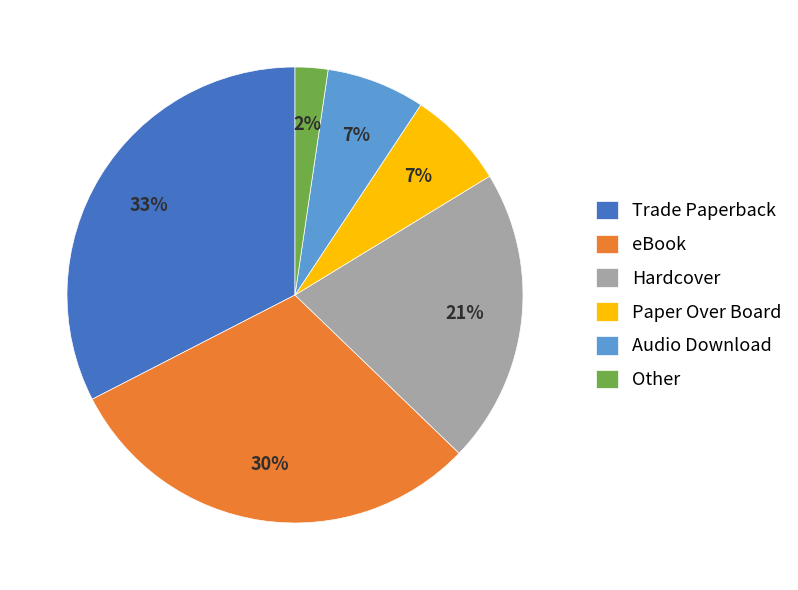

What is the smallest slice in the pie chart?

Other